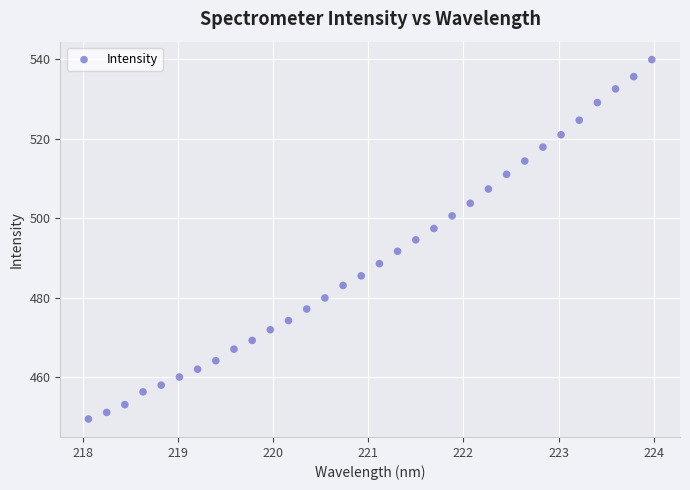

What is the range of X values (max minus min)?

5.9